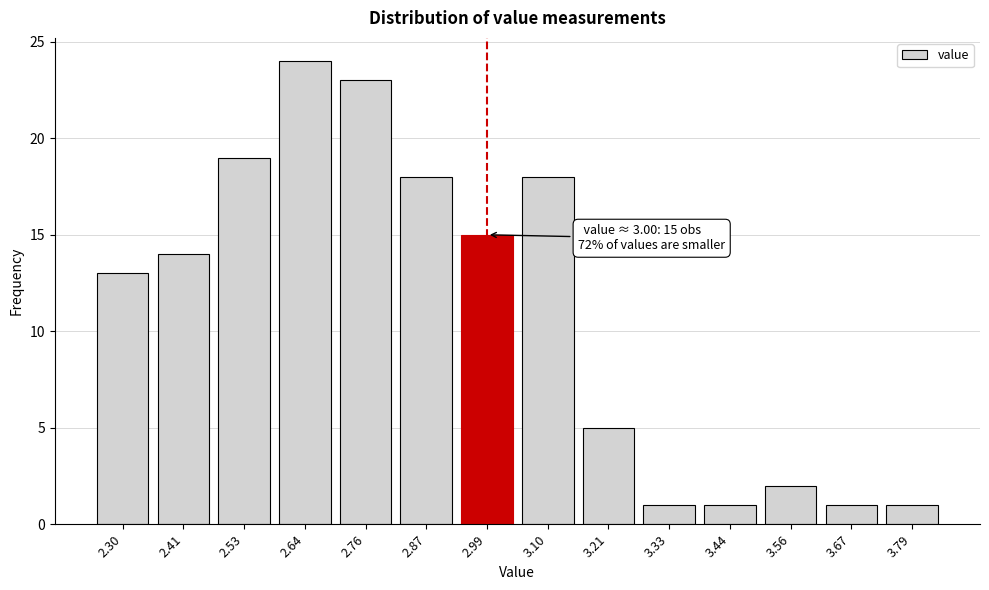

Reading left to right, list all the values displayed in this chart.

2.30=13	2.41=14	2.53=19	2.64=24	2.76=23	2.87=18	2.99=15	3.10=18	3.21=5	3.33=1	3.44=1	3.56=2	3.67=1	3.79=1